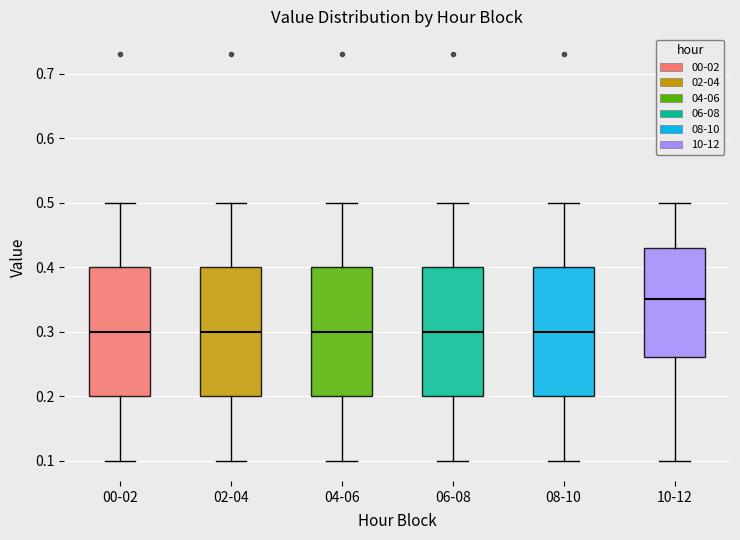

Reading left to right, transcribe this box plot: for each box, give where its median line is, the range the box spans, and where its two whiskers end, as read against the y-axis. The values are not printed on the chart, so give them approximately, as read against the axis.

00-02: median 0.30, box 0.20 to 0.40, whiskers 0.10 to 0.50
02-04: median 0.30, box 0.20 to 0.40, whiskers 0.10 to 0.50
04-06: median 0.30, box 0.20 to 0.40, whiskers 0.10 to 0.50
06-08: median 0.30, box 0.20 to 0.40, whiskers 0.10 to 0.50
08-10: median 0.30, box 0.20 to 0.40, whiskers 0.10 to 0.50
10-12: median 0.35, box 0.26 to 0.43, whiskers 0.10 to 0.50